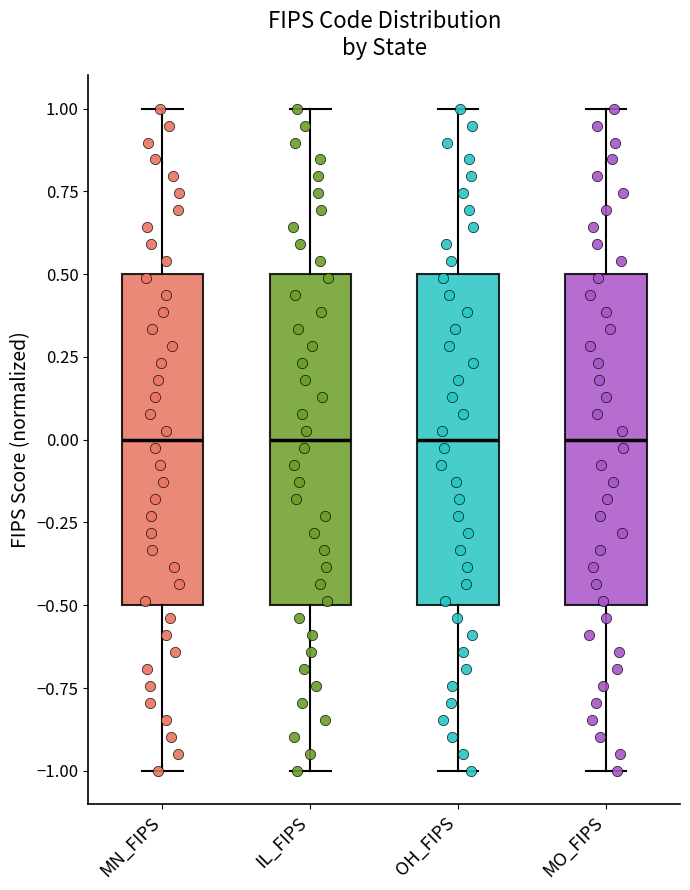

Where does the lower whisker of the box for MN_FIPS end on the y-axis? The values are not printed on the chart, so give them approximately, as read against the axis.

-1.0